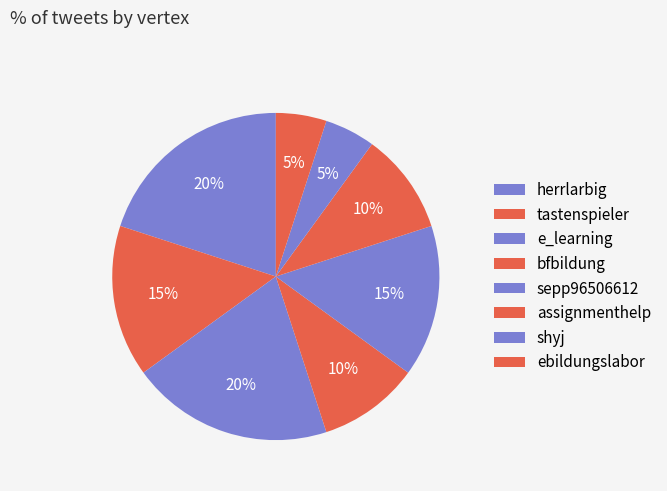

What percentage do e_learning and shyj together represent?

25.0%